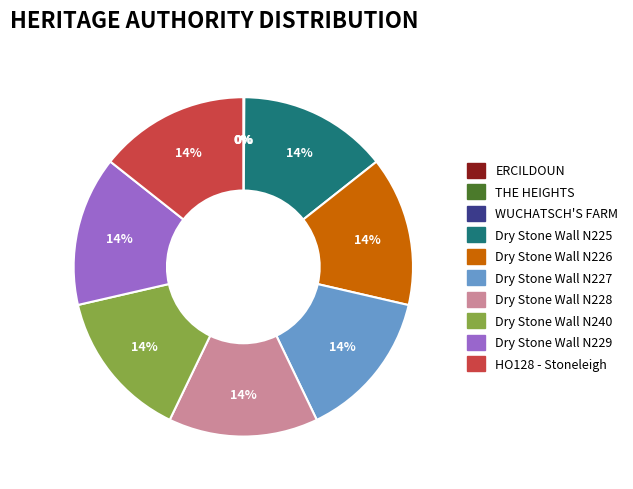

True or false: Dry Stone Wall N227 accounts for 14% of the total.

True